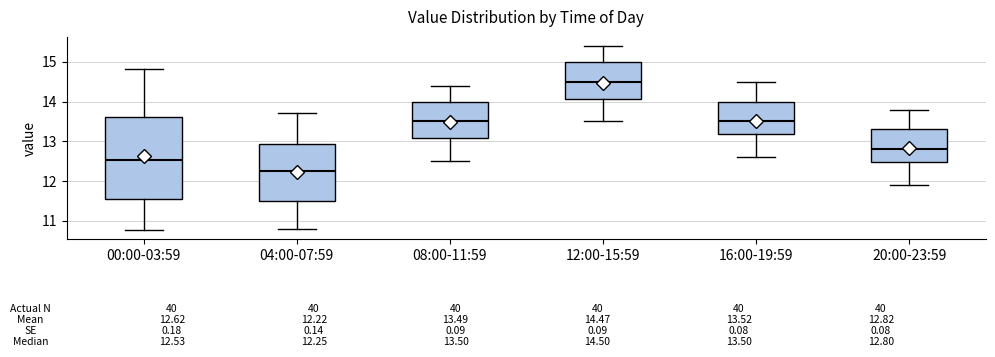

Comparing the boxes themselves (not the whiskers), which one is the tallest?

00:00-03:59